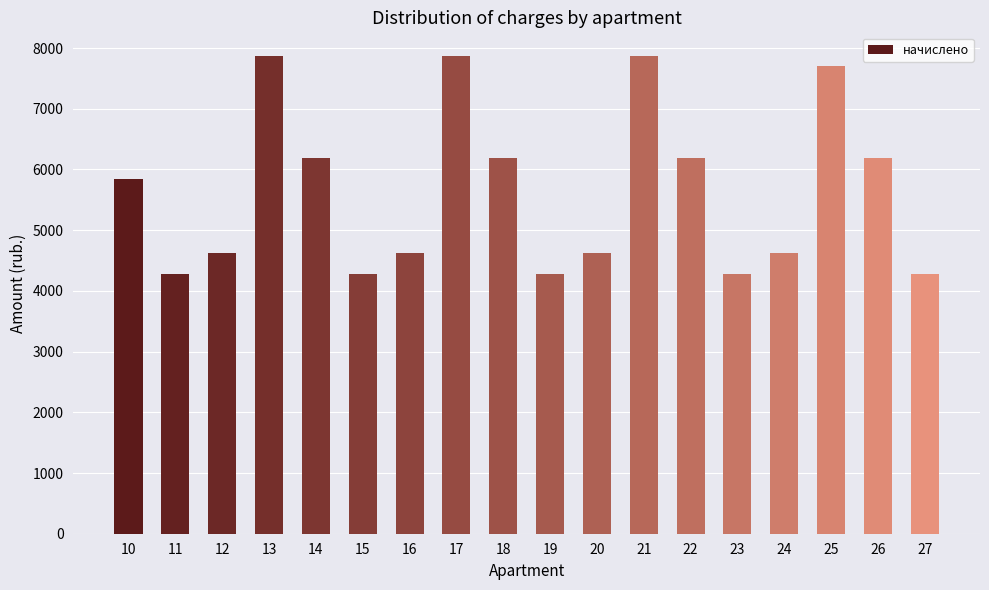

What is the value of the 8th bar from the left?

7864.9